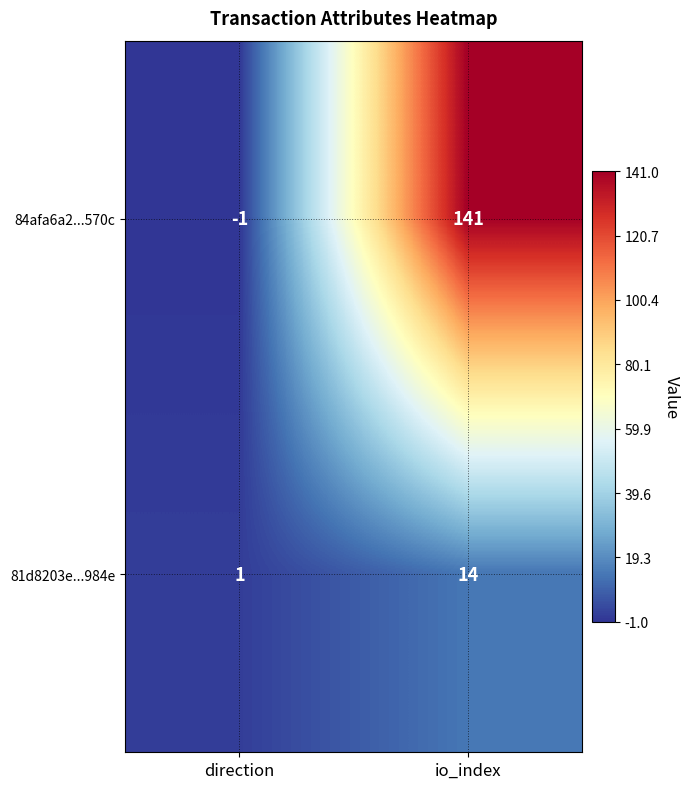

At which category is the sum across all series the highest?

io_index